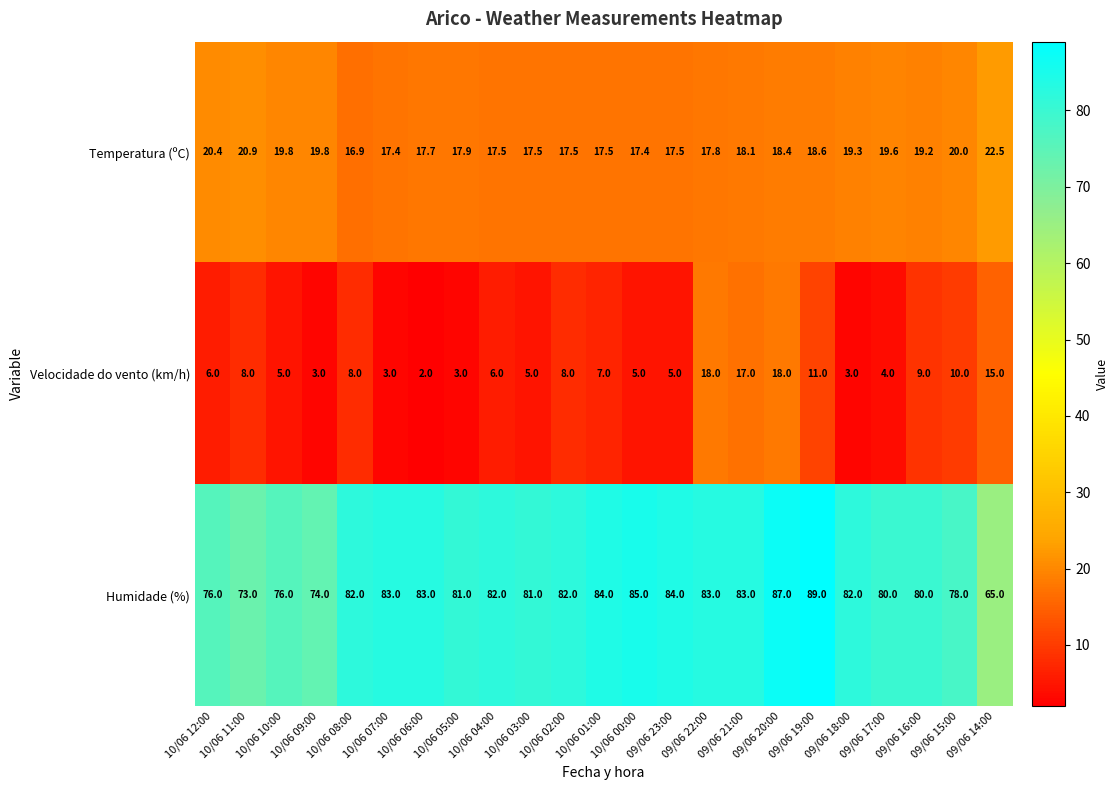

What is the difference between the Humidade (%) values at 10/06 11:00 and 10/06 07:00?

10.0